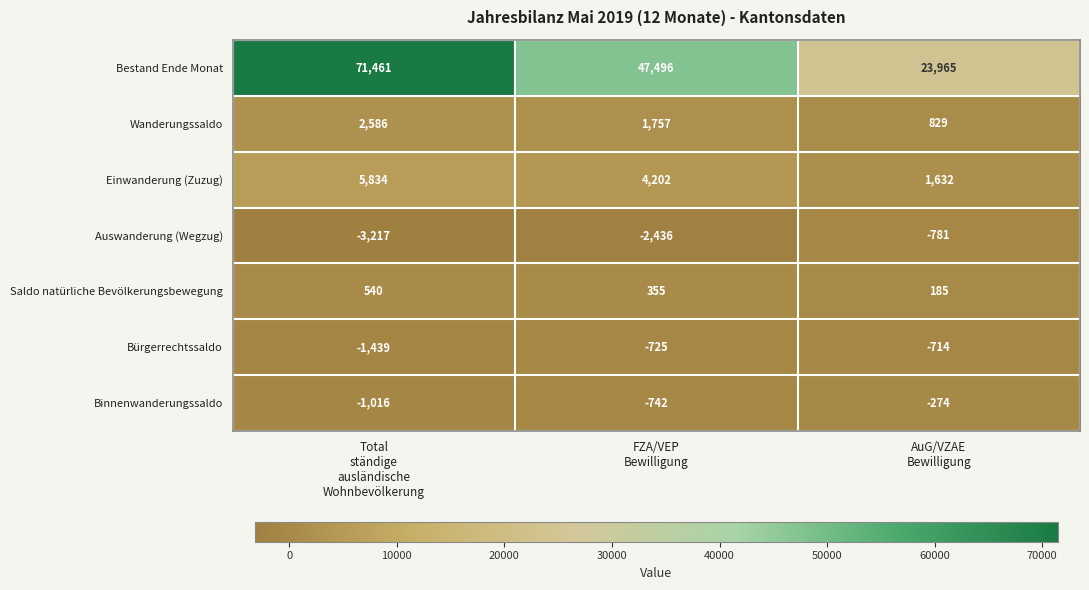

What is the spread (max minus min) of values at FZA/VEP
Bewilligung?

49932